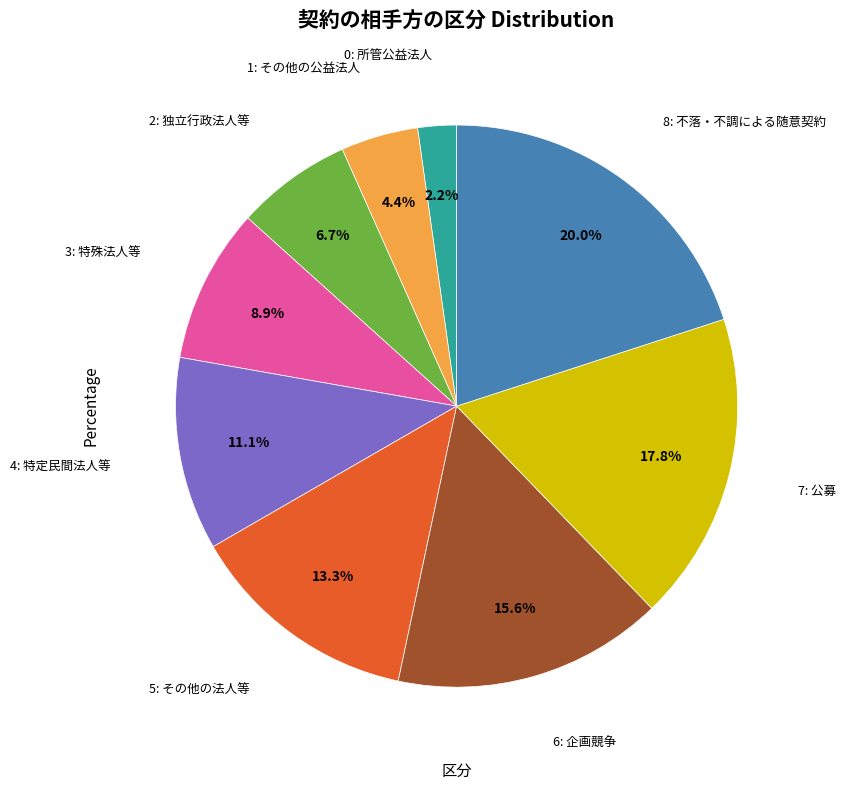

To the nearest percent, what is the average slice percentage?

11%